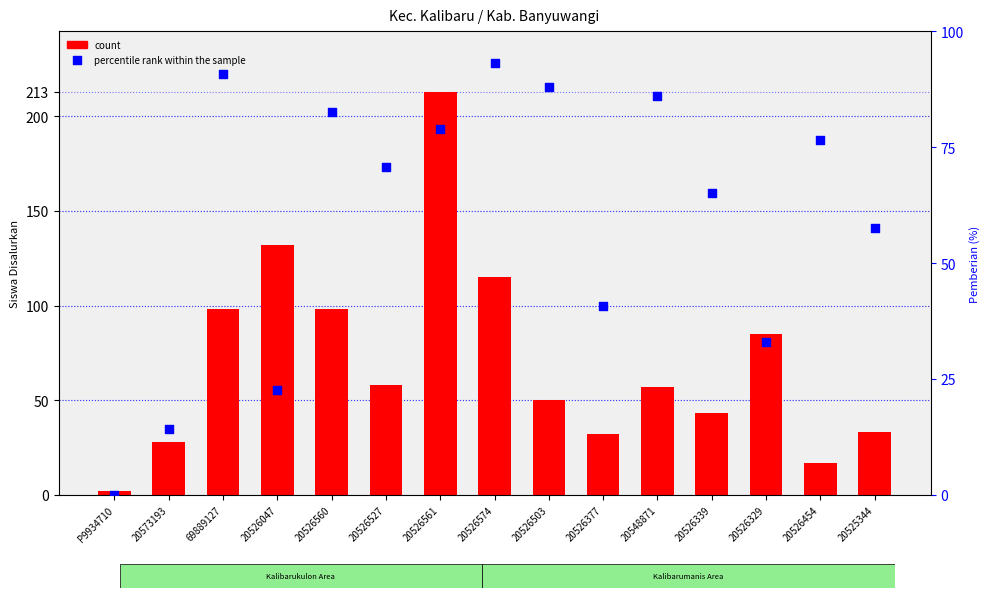

At how many categories does at least one series exceed 34?

13